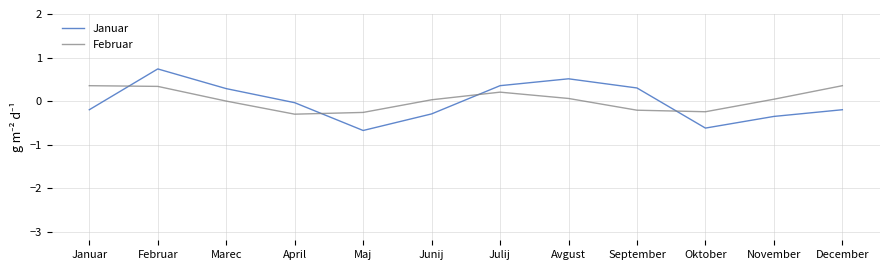

Which series has the largest range (max minus min)?

Januar